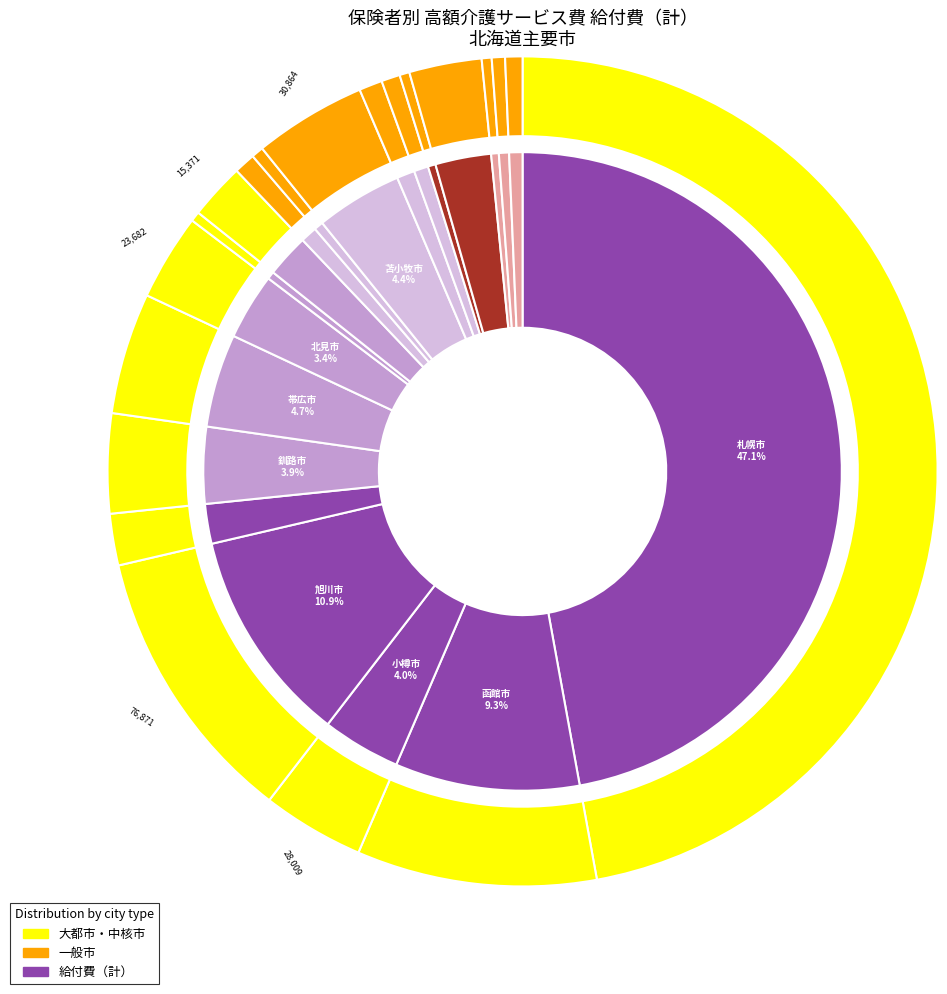

Combined, what portion of the pie is 夕張市 and 北見市?

3.7%